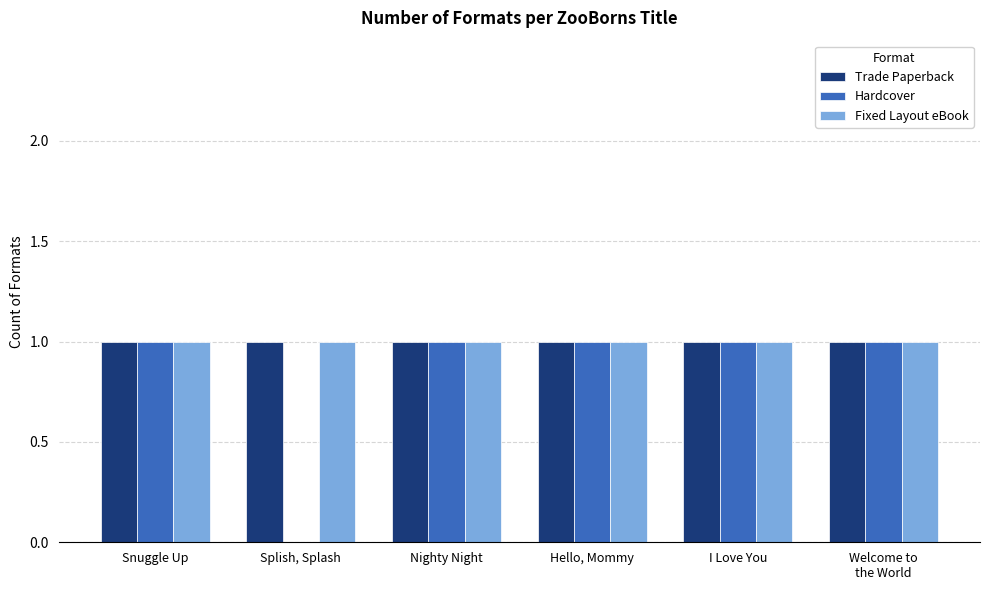

True or false: Trade Paperback has a value of 1 at Snuggle Up.

True